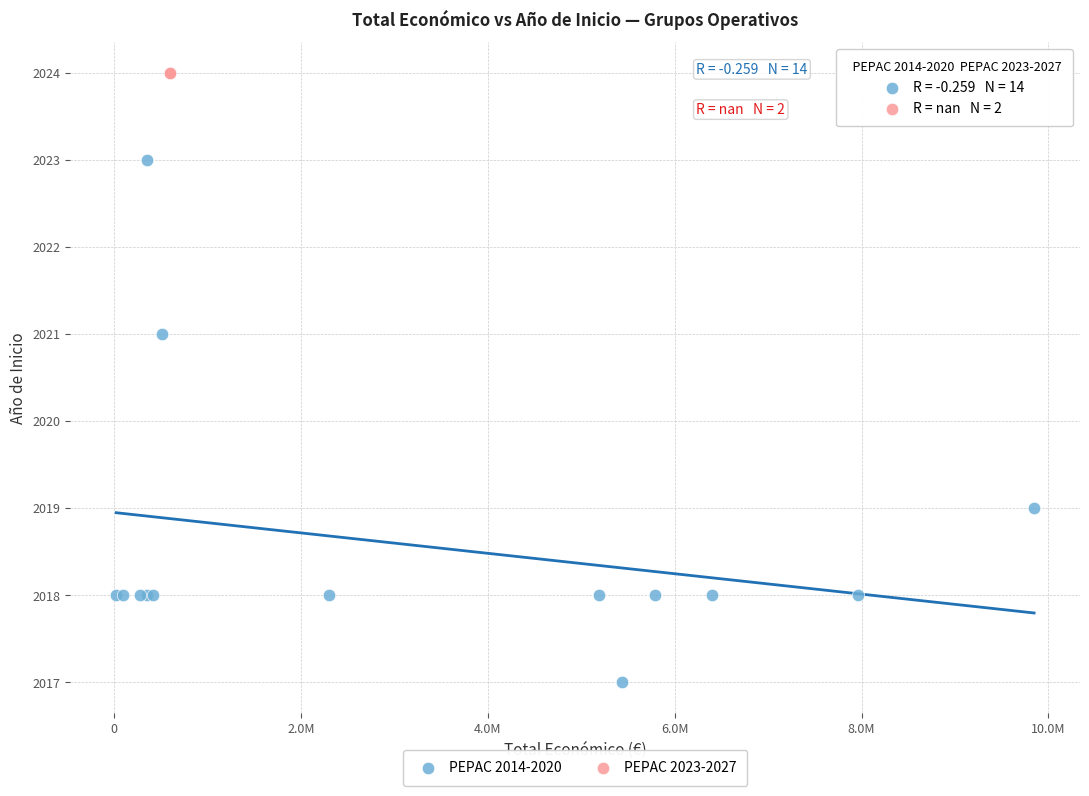

What are all the series names shown in the legend?

PEPAC 2014-2020, PEPAC 2023-2027